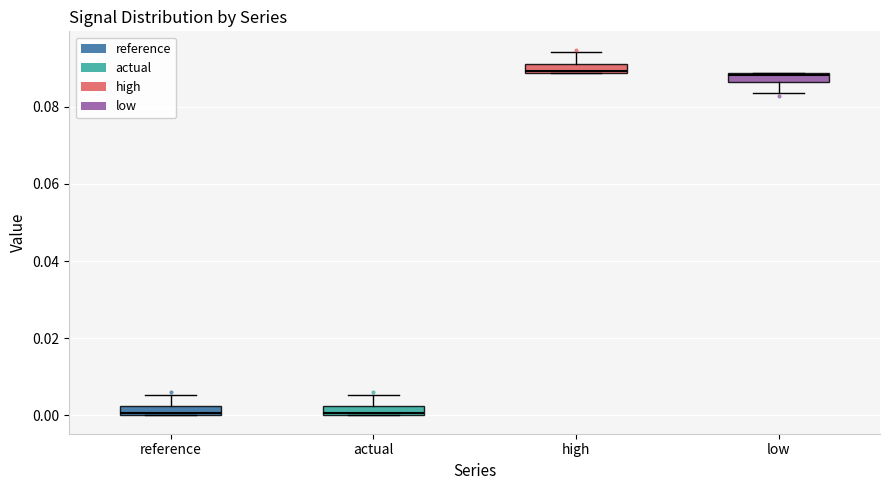

Where is the lower edge of the box for actual on the y-axis? The values are not printed on the chart, so give them approximately, as read against the axis.

0.000